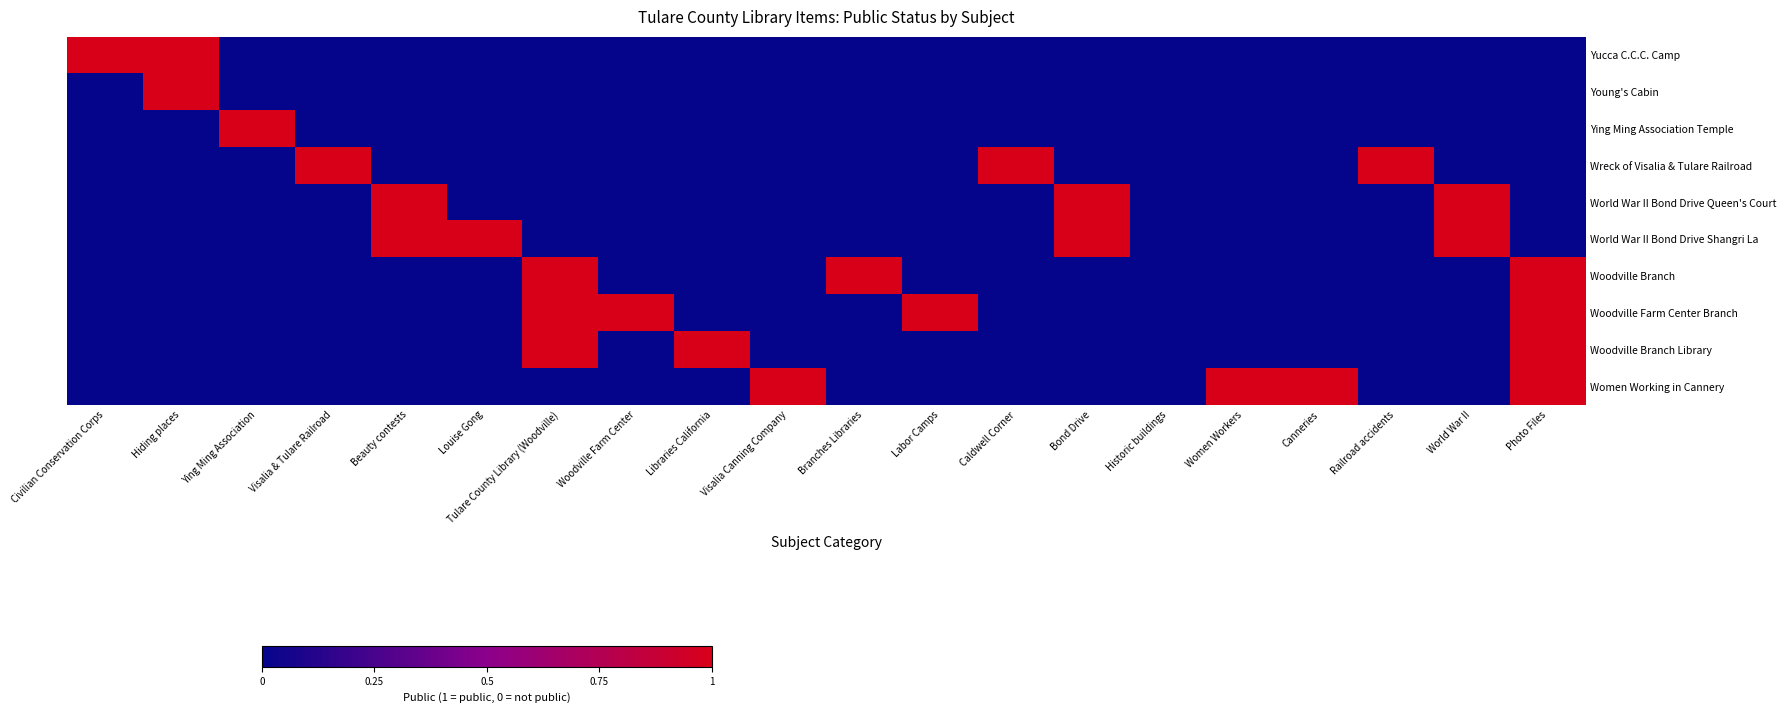

Reading left to right, transcribe all the data shown in this chart.

Yucca C.C.C. Camp: Civilian Conservation Corps=1	Hiding places=1	Ying Ming Association=0	Visalia & Tulare Railroad=0	Beauty contests=0	Louise Gong=0	Tulare County Library (Woodville)=0	Woodville Farm Center=0	Libraries California=0	Visalia Canning Company=0	Branches Libraries=0	Labor Camps=0	Caldwell Corner=0	Bond Drive=0	Historic buildings=0	Women Workers=0	Canneries=0	Railroad accidents=0	World War II=0	Photo Files=0
Young's Cabin: Civilian Conservation Corps=0	Hiding places=1	Ying Ming Association=0	Visalia & Tulare Railroad=0	Beauty contests=0	Louise Gong=0	Tulare County Library (Woodville)=0	Woodville Farm Center=0	Libraries California=0	Visalia Canning Company=0	Branches Libraries=0	Labor Camps=0	Caldwell Corner=0	Bond Drive=0	Historic buildings=0	Women Workers=0	Canneries=0	Railroad accidents=0	World War II=0	Photo Files=0
Ying Ming Association Temple: Civilian Conservation Corps=0	Hiding places=0	Ying Ming Association=1	Visalia & Tulare Railroad=0	Beauty contests=0	Louise Gong=0	Tulare County Library (Woodville)=0	Woodville Farm Center=0	Libraries California=0	Visalia Canning Company=0	Branches Libraries=0	Labor Camps=0	Caldwell Corner=0	Bond Drive=0	Historic buildings=0	Women Workers=0	Canneries=0	Railroad accidents=0	World War II=0	Photo Files=0
Wreck of Visalia & Tulare Railroad: Civilian Conservation Corps=0	Hiding places=0	Ying Ming Association=0	Visalia & Tulare Railroad=1	Beauty contests=0	Louise Gong=0	Tulare County Library (Woodville)=0	Woodville Farm Center=0	Libraries California=0	Visalia Canning Company=0	Branches Libraries=0	Labor Camps=0	Caldwell Corner=1	Bond Drive=0	Historic buildings=0	Women Workers=0	Canneries=0	Railroad accidents=1	World War II=0	Photo Files=0
World War II Bond Drive Queen's Court: Civilian Conservation Corps=0	Hiding places=0	Ying Ming Association=0	Visalia & Tulare Railroad=0	Beauty contests=1	Louise Gong=0	Tulare County Library (Woodville)=0	Woodville Farm Center=0	Libraries California=0	Visalia Canning Company=0	Branches Libraries=0	Labor Camps=0	Caldwell Corner=0	Bond Drive=1	Historic buildings=0	Women Workers=0	Canneries=0	Railroad accidents=0	World War II=1	Photo Files=0
World War II Bond Drive Shangri La: Civilian Conservation Corps=0	Hiding places=0	Ying Ming Association=0	Visalia & Tulare Railroad=0	Beauty contests=1	Louise Gong=1	Tulare County Library (Woodville)=0	Woodville Farm Center=0	Libraries California=0	Visalia Canning Company=0	Branches Libraries=0	Labor Camps=0	Caldwell Corner=0	Bond Drive=1	Historic buildings=0	Women Workers=0	Canneries=0	Railroad accidents=0	World War II=1	Photo Files=0
Woodville Branch: Civilian Conservation Corps=0	Hiding places=0	Ying Ming Association=0	Visalia & Tulare Railroad=0	Beauty contests=0	Louise Gong=0	Tulare County Library (Woodville)=1	Woodville Farm Center=0	Libraries California=0	Visalia Canning Company=0	Branches Libraries=1	Labor Camps=0	Caldwell Corner=0	Bond Drive=0	Historic buildings=0	Women Workers=0	Canneries=0	Railroad accidents=0	World War II=0	Photo Files=1
Woodville Farm Center Branch: Civilian Conservation Corps=0	Hiding places=0	Ying Ming Association=0	Visalia & Tulare Railroad=0	Beauty contests=0	Louise Gong=0	Tulare County Library (Woodville)=1	Woodville Farm Center=1	Libraries California=0	Visalia Canning Company=0	Branches Libraries=0	Labor Camps=1	Caldwell Corner=0	Bond Drive=0	Historic buildings=0	Women Workers=0	Canneries=0	Railroad accidents=0	World War II=0	Photo Files=1
Woodville Branch Library: Civilian Conservation Corps=0	Hiding places=0	Ying Ming Association=0	Visalia & Tulare Railroad=0	Beauty contests=0	Louise Gong=0	Tulare County Library (Woodville)=1	Woodville Farm Center=0	Libraries California=1	Visalia Canning Company=0	Branches Libraries=0	Labor Camps=0	Caldwell Corner=0	Bond Drive=0	Historic buildings=0	Women Workers=0	Canneries=0	Railroad accidents=0	World War II=0	Photo Files=1
Women Working in Cannery: Civilian Conservation Corps=0	Hiding places=0	Ying Ming Association=0	Visalia & Tulare Railroad=0	Beauty contests=0	Louise Gong=0	Tulare County Library (Woodville)=0	Woodville Farm Center=0	Libraries California=0	Visalia Canning Company=1	Branches Libraries=0	Labor Camps=0	Caldwell Corner=0	Bond Drive=0	Historic buildings=0	Women Workers=1	Canneries=1	Railroad accidents=0	World War II=0	Photo Files=1